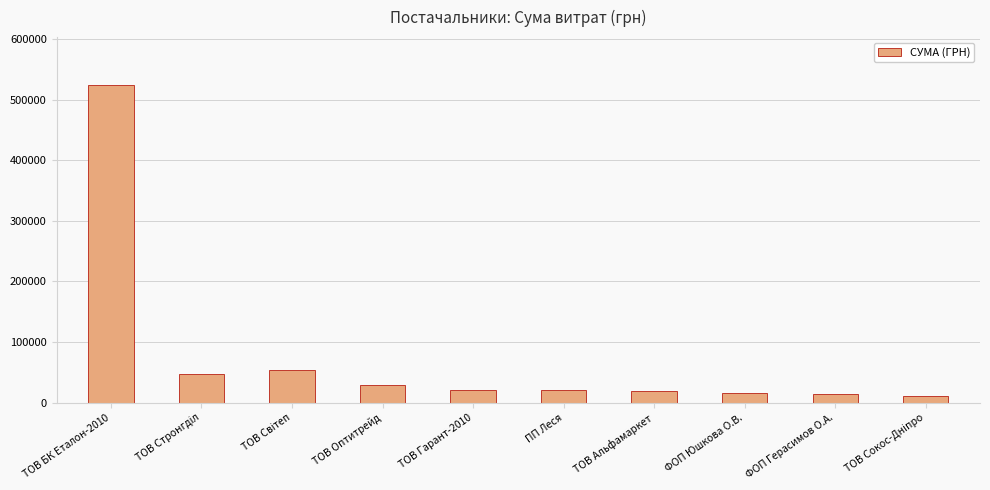

Approximately how many times larger is the value at ТОВ БК Еталон-2010 compared to ФОП Юшкова О.В.?

32.5